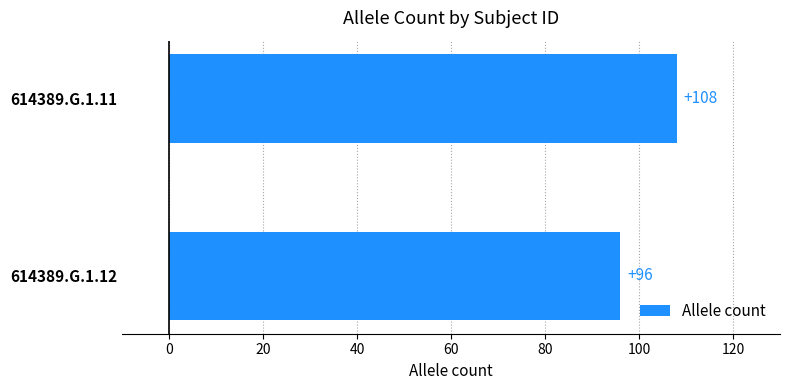

What is the average value?

102